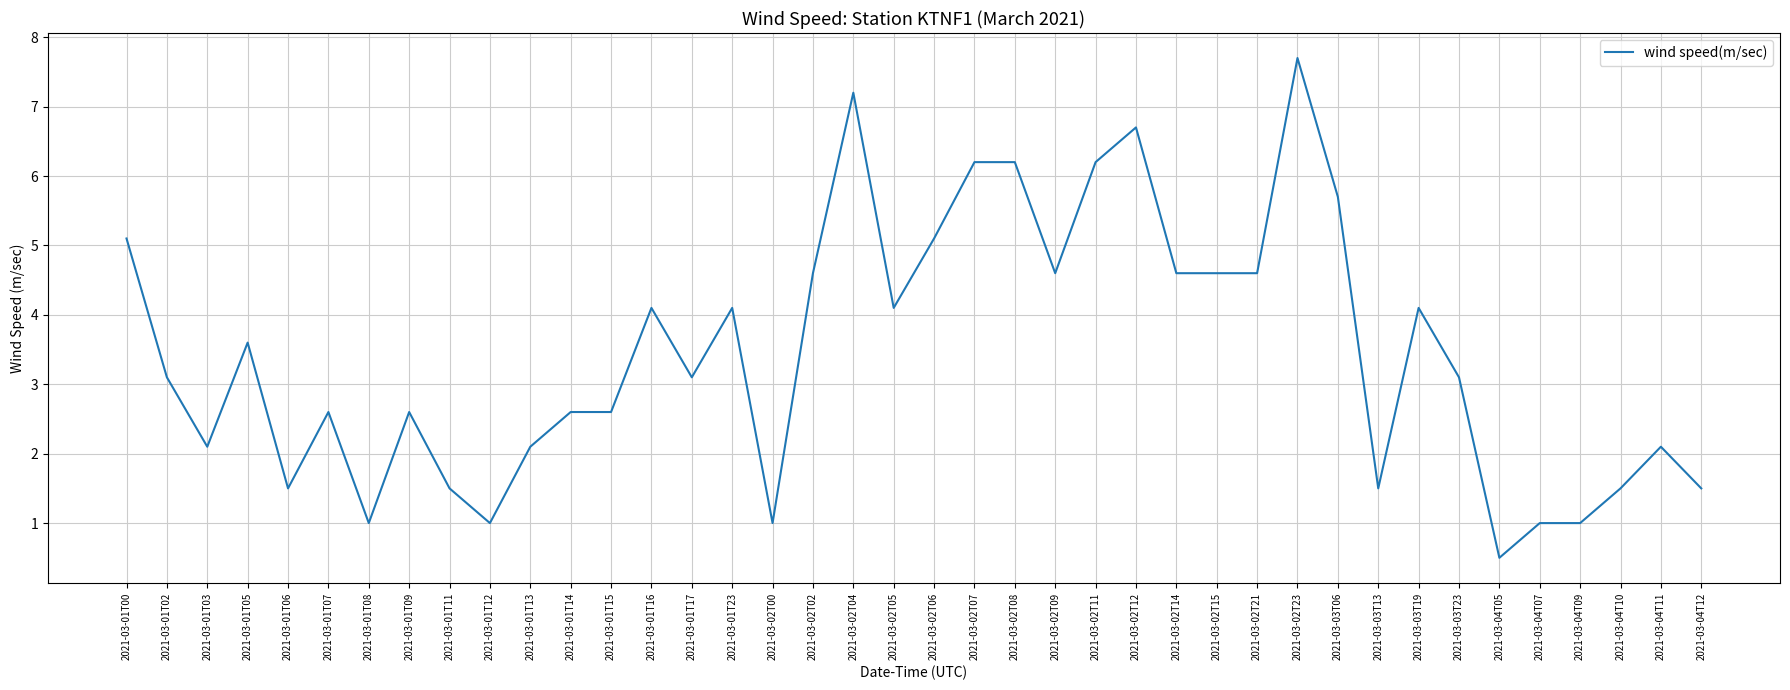

What position from the left is 2021-03-02T07?

22